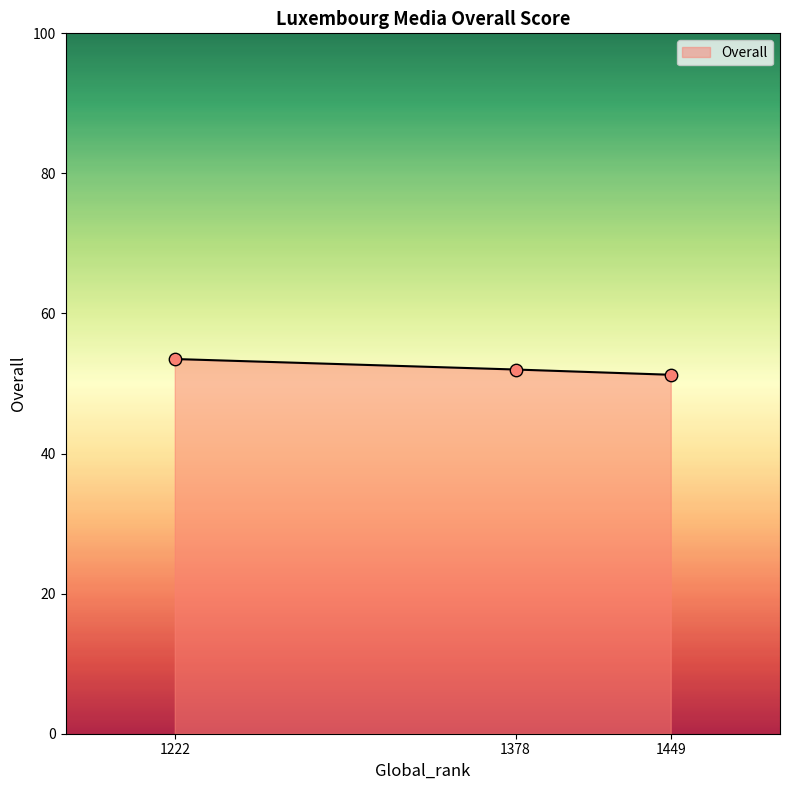

Approximately how many times larger is the value at 1378 compared to 1449?

1.0